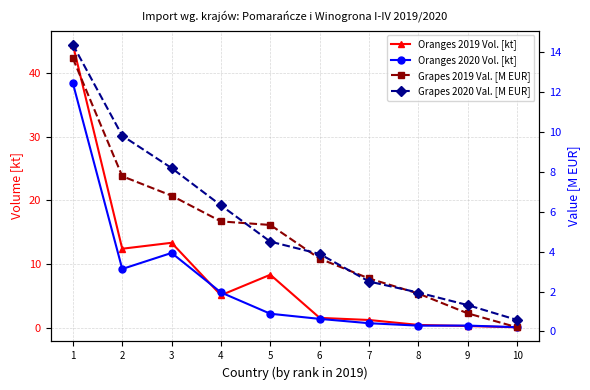

What is the value of the Grapes 2019 Val. [M EUR] point at the 7th from the left?

2.7